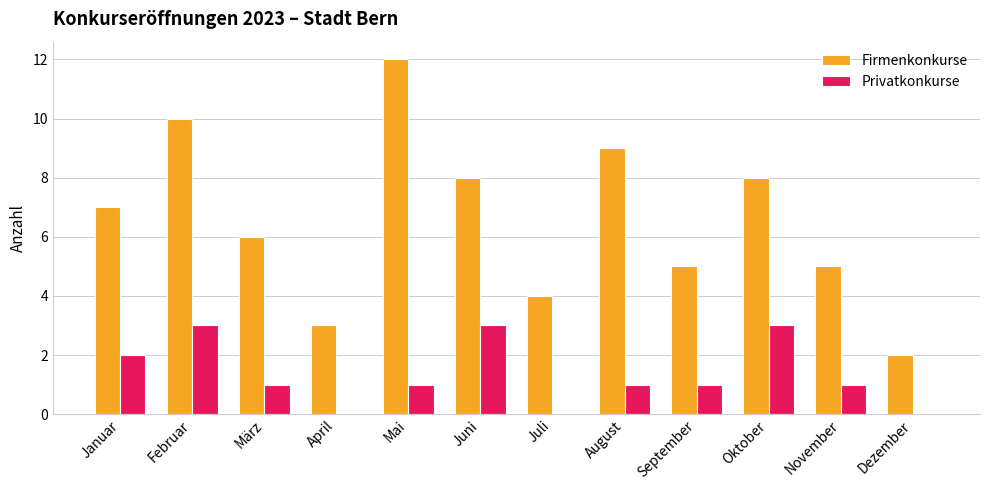

The value of Firmenkonkurse at Februar is 10. True or false?

True